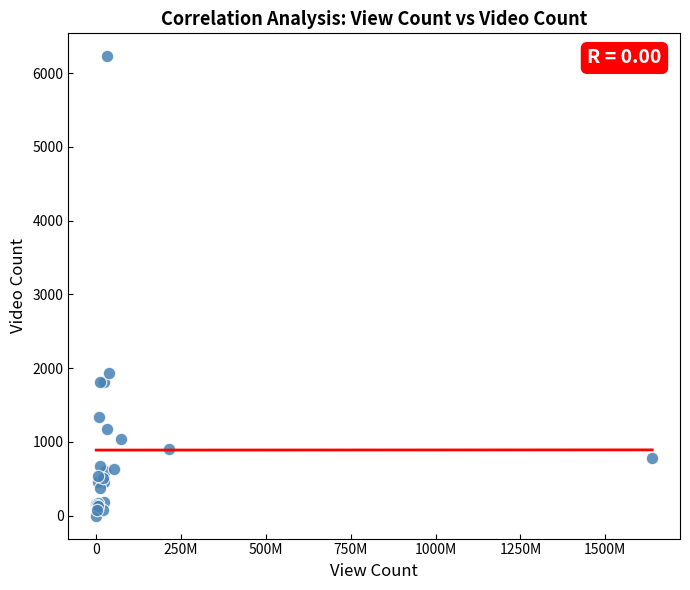

What Y value in the scatter plot is closest to 3115?

1935